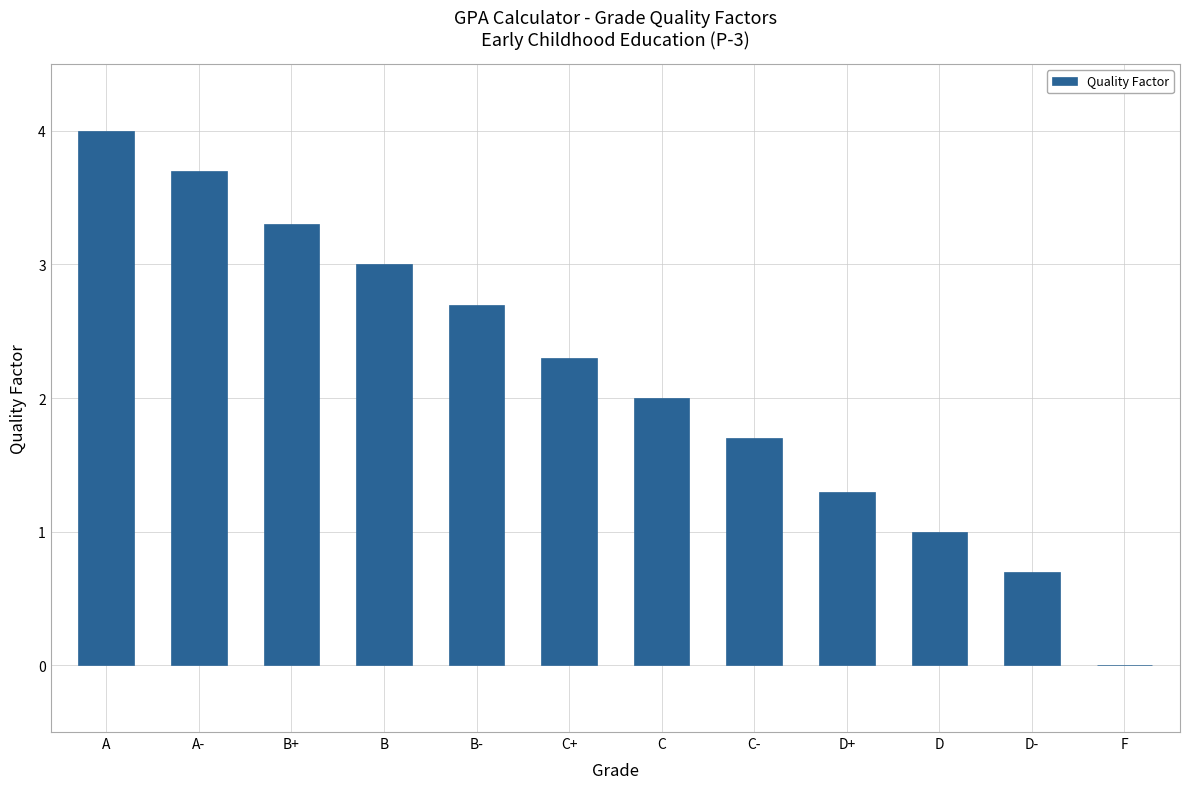

Between B+ and D-, which is larger?

B+